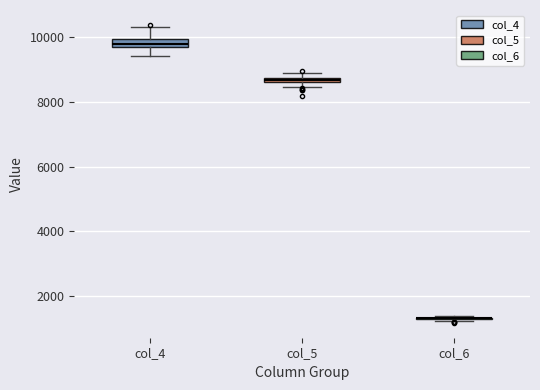

Where is the upper edge of the box for col_4 on the y-axis? The values are not printed on the chart, so give them approximately, as read against the axis.

10000